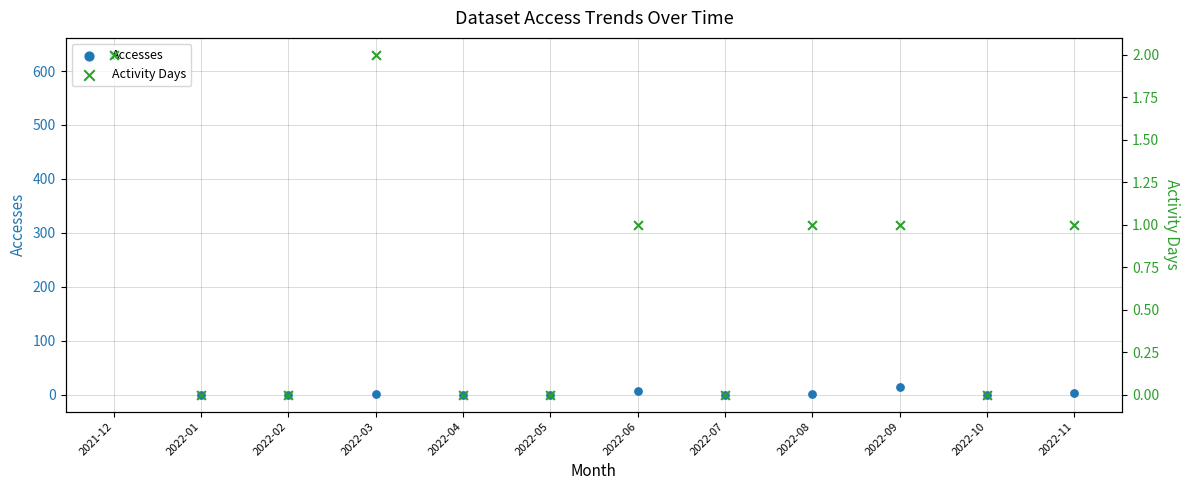

Is the value of Accesses at 2022-04 greater than the value of Activity Days at 2022-07?

No